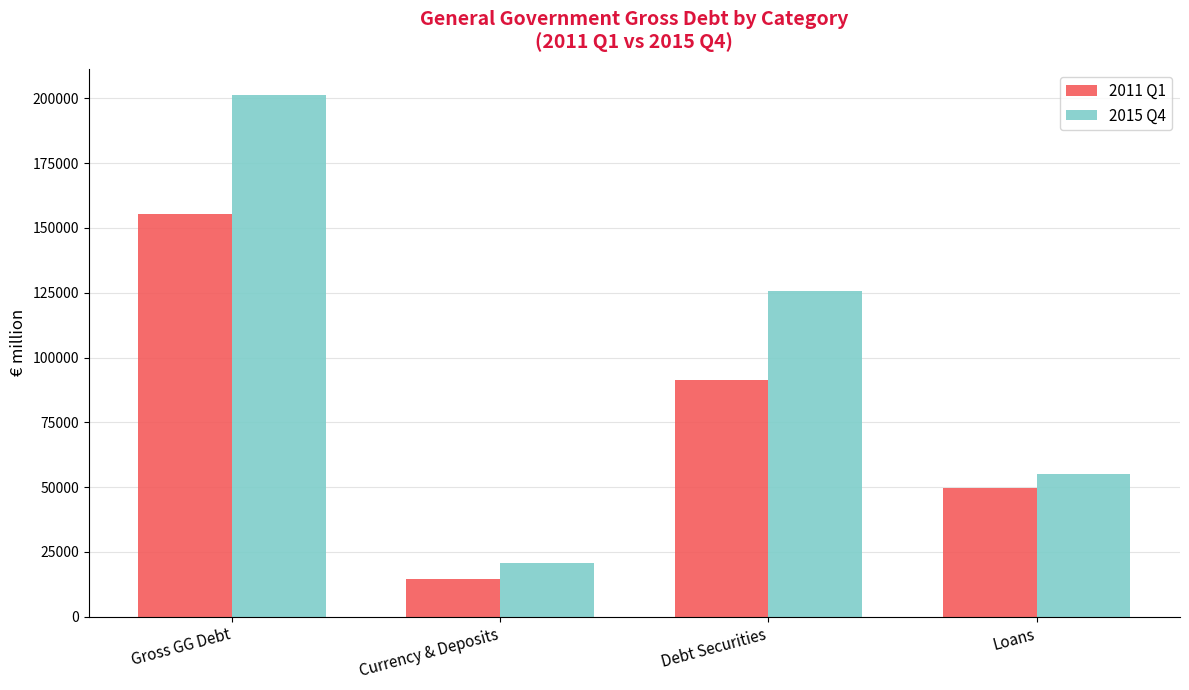

Reading right to left, list all the values displayed in this chart.

2011 Q1: Loans=49533	Debt Securities=91503	Currency & Deposits=14472	Gross GG Debt=155509
2015 Q4: Loans=54996	Debt Securities=125565	Currency & Deposits=20704	Gross GG Debt=201266